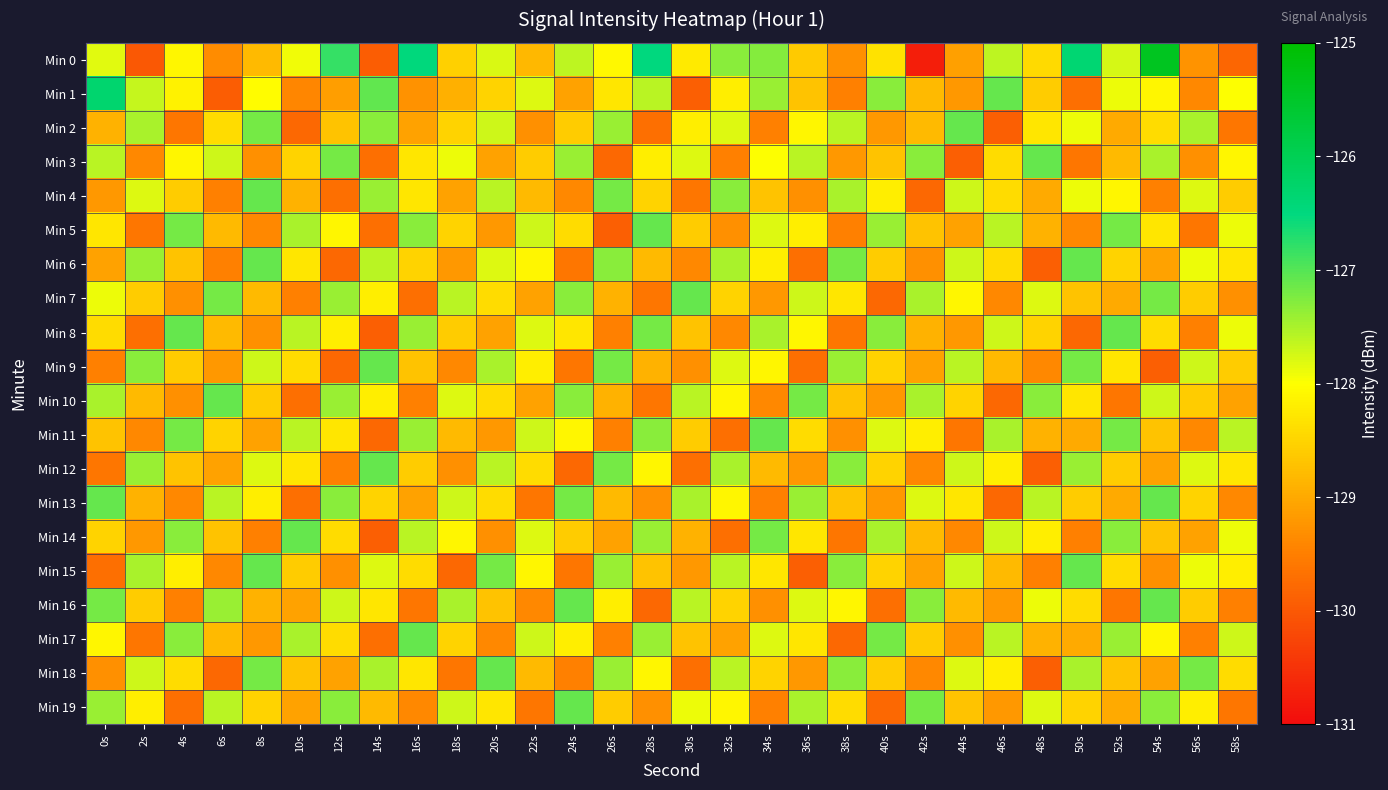

At which category is the sum across all series the highest?

54s